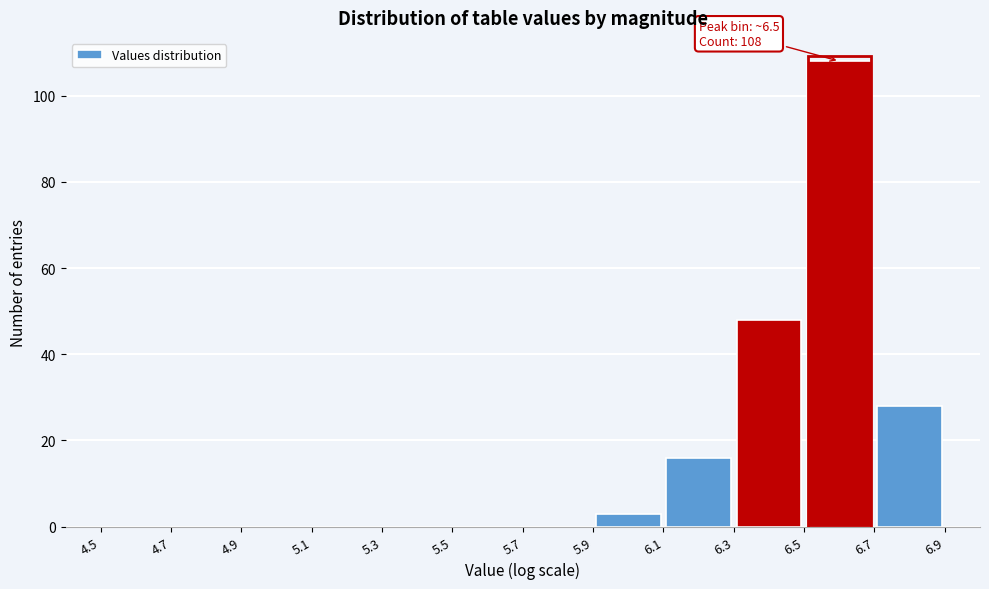

Over which range of the x-axis is the bar tallest?

6.5 to 6.7